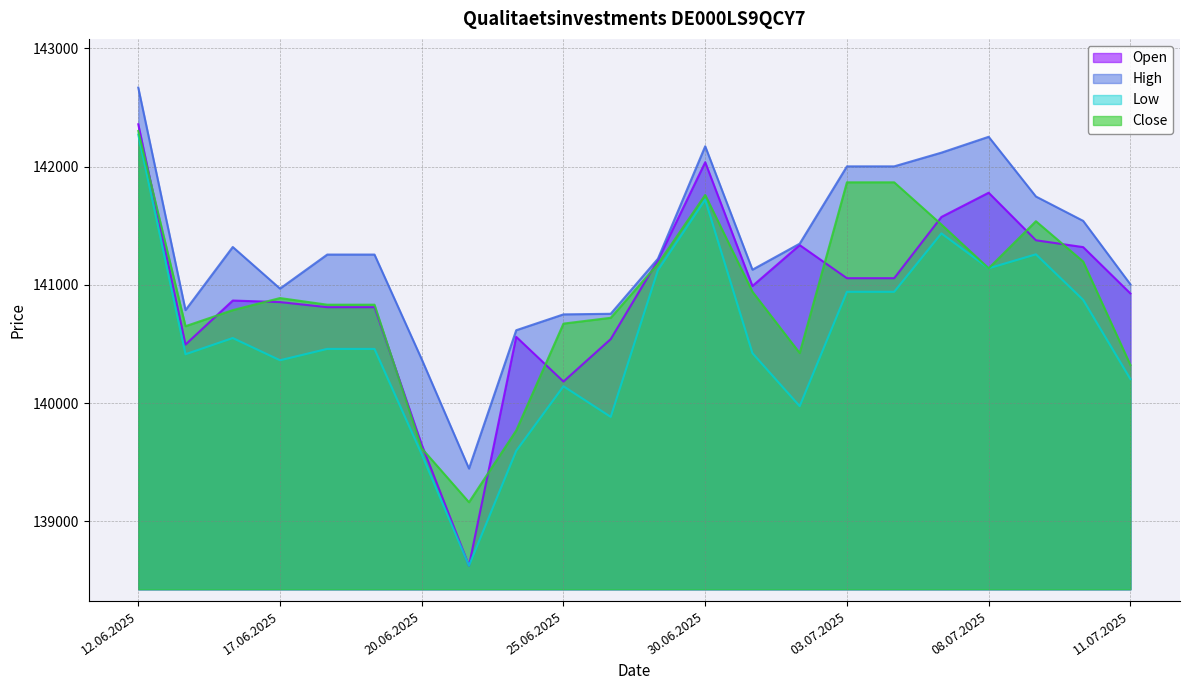

At how many categories does at least one series exceed 140539?

20